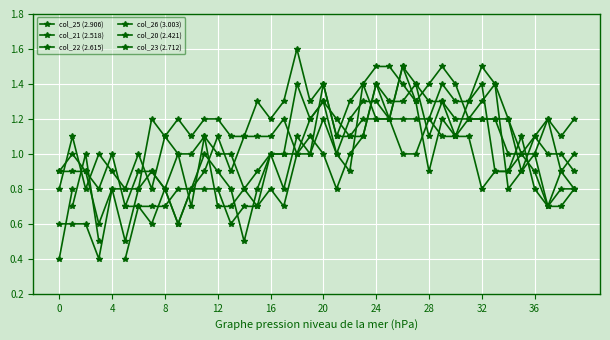

How many interior local peaks does the col_20 (2.421) series have?

8